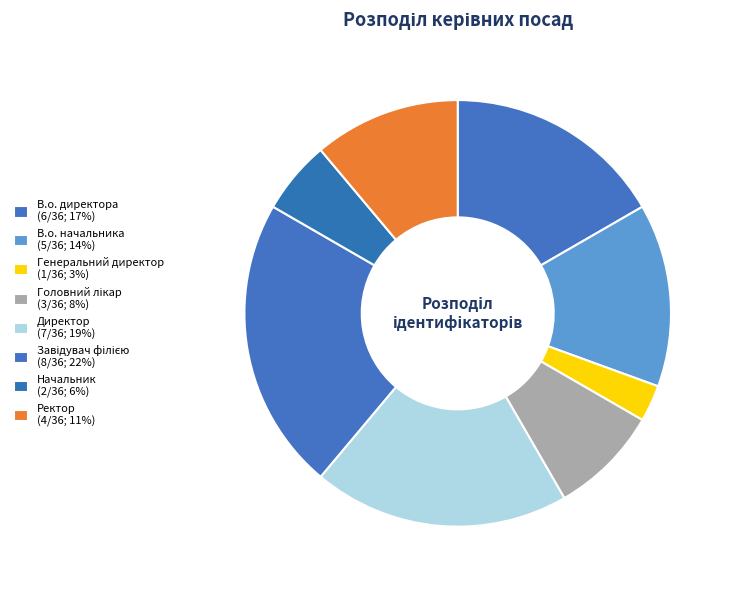

How many segments does this pie chart have?

8